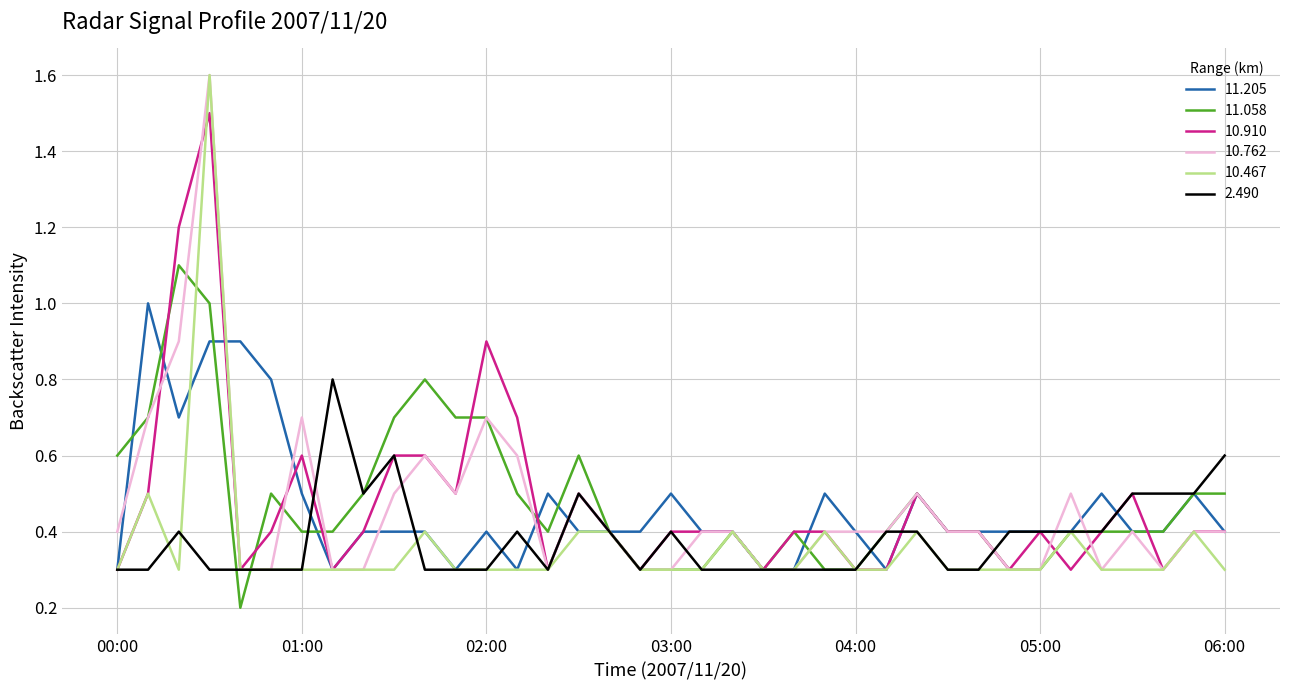

What is the lowest value of the 10.467 series?

0.3